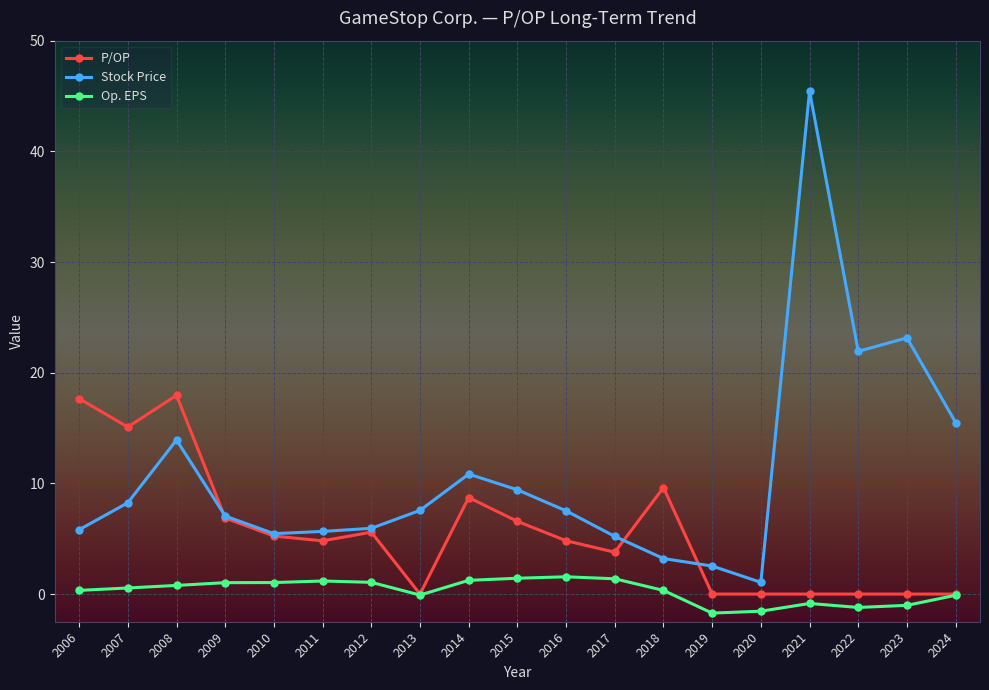

What is the difference between the maximum and minimum values in the Stock Price series?

44.4